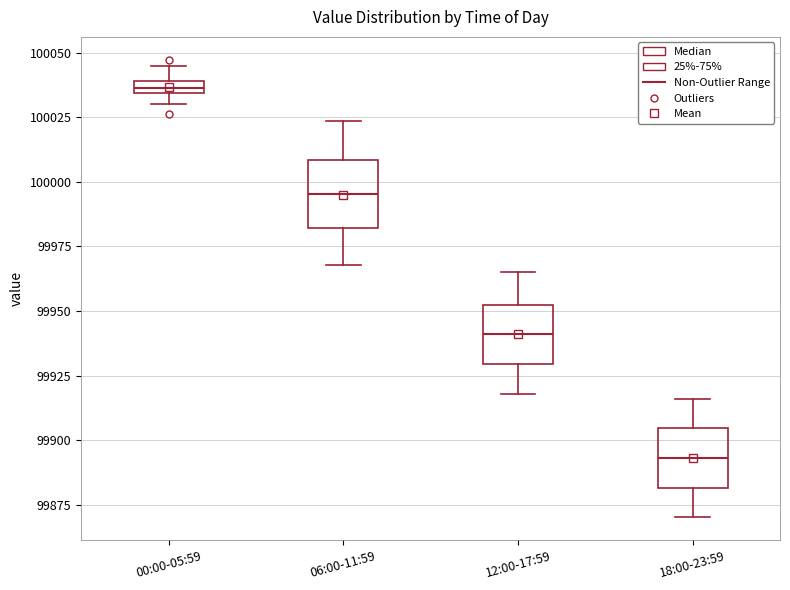

Where does the median line of the box for 06:00-11:59 sit on the y-axis? The values are not printed on the chart, so give them approximately, as read against the axis.

99995